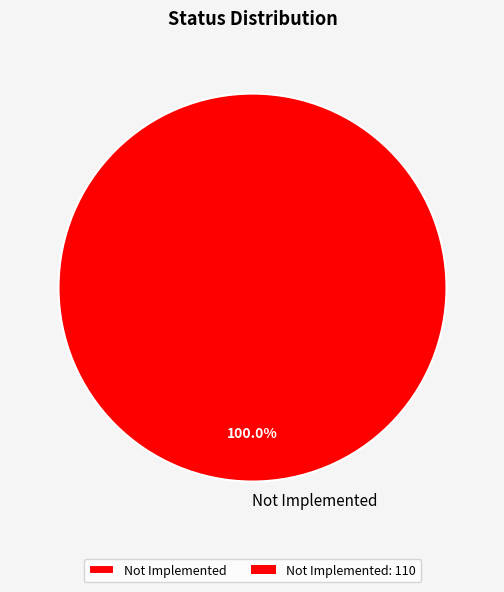

What is the majority slice?

Not Implemented